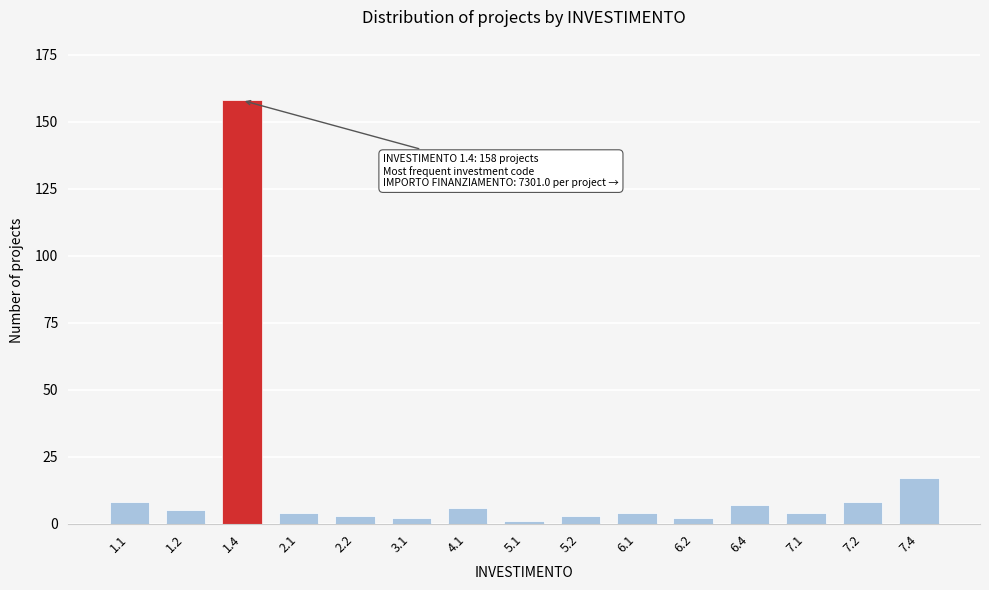

Reading right to left, transcribe all the data shown in this chart.

17	8	4	7	2	4	3	1	6	2	3	4	158	5	8